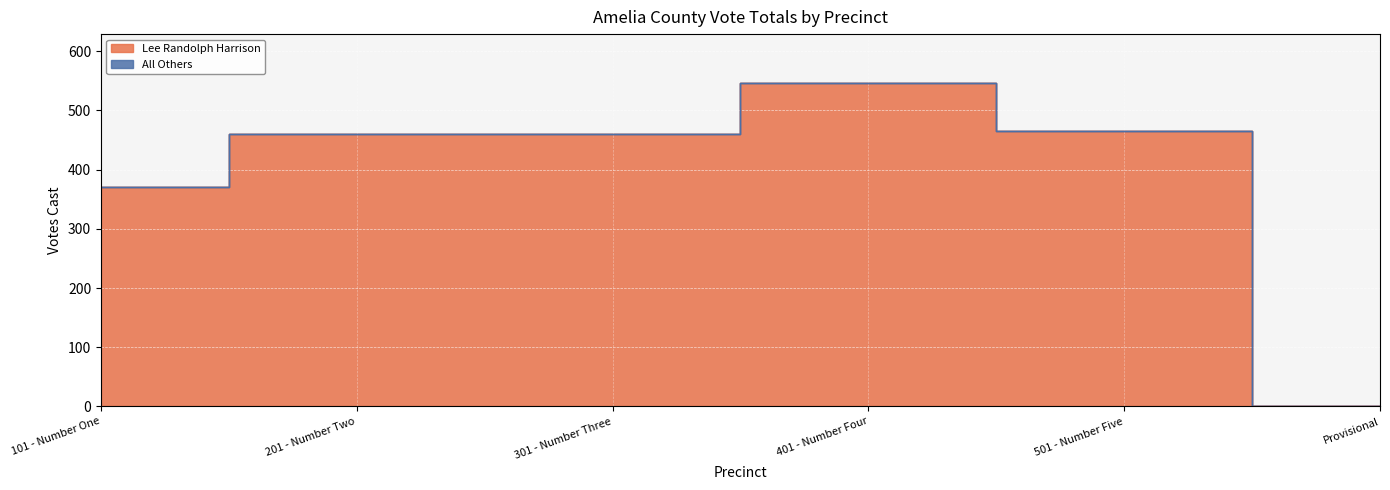

At which category does the data reach its first local peak?

401 - Number Four